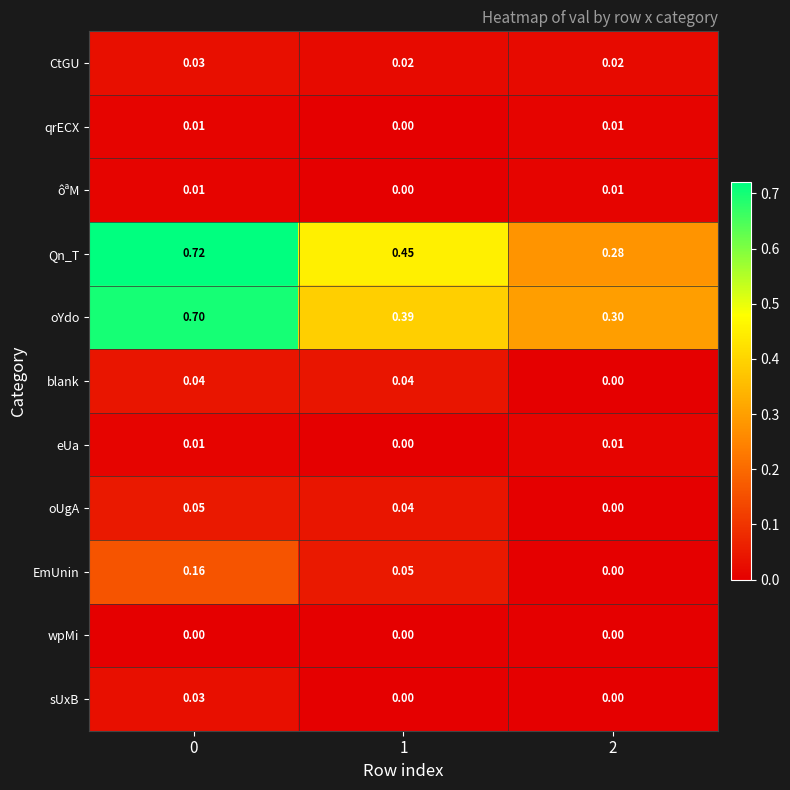

What is the difference between the highest and lowest values at 2?

0.3